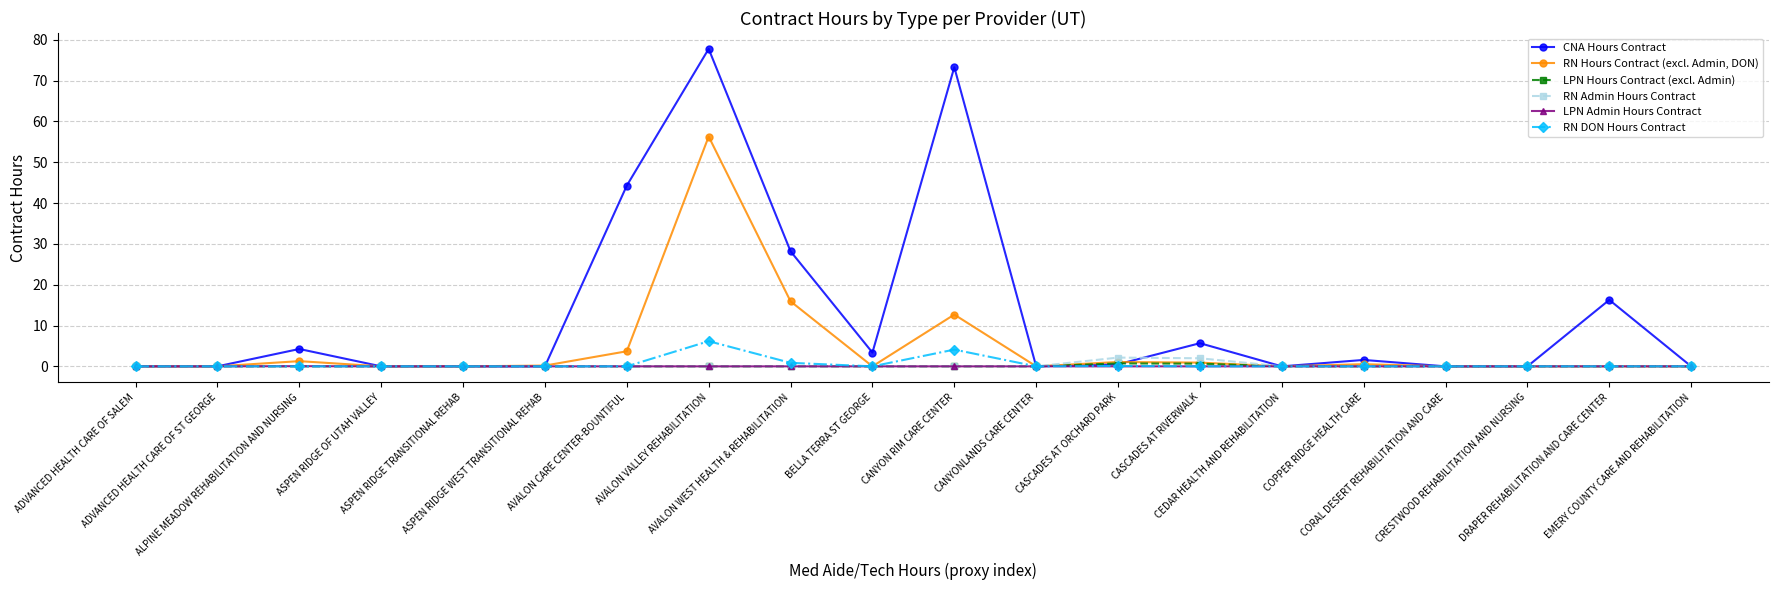

Which series has the largest total across all categories?

CNA Hours Contract